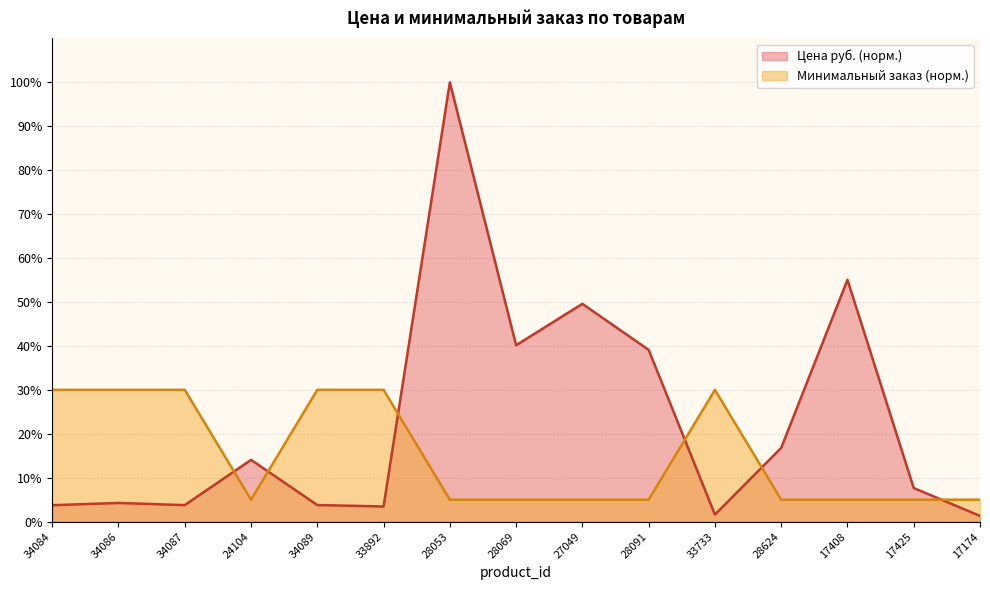

Reading right to left, extract all data points from this chart.

Цена руб.: 17174=1.3	17425=7.7	17408=55.0	28624=16.8	33733=1.6	28091=39.1	27049=49.6	28069=40.2	28053=100.0	33892=3.5	34089=3.8	24104=14.1	34087=3.8	34086=4.3	34084=3.7
Минимальный заказ: 17174=5.0	17425=5.0	17408=5.0	28624=5.0	33733=30.0	28091=5.0	27049=5.0	28069=5.0	28053=5.0	33892=30.0	34089=30.0	24104=5.0	34087=30.0	34086=30.0	34084=30.0